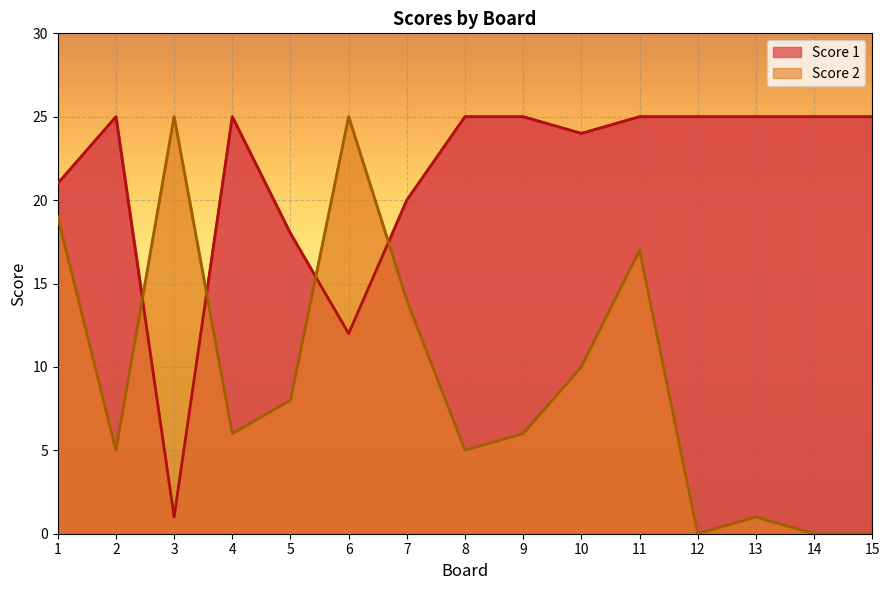

What is the value of the Score 1 point at the 13th from the left?

25